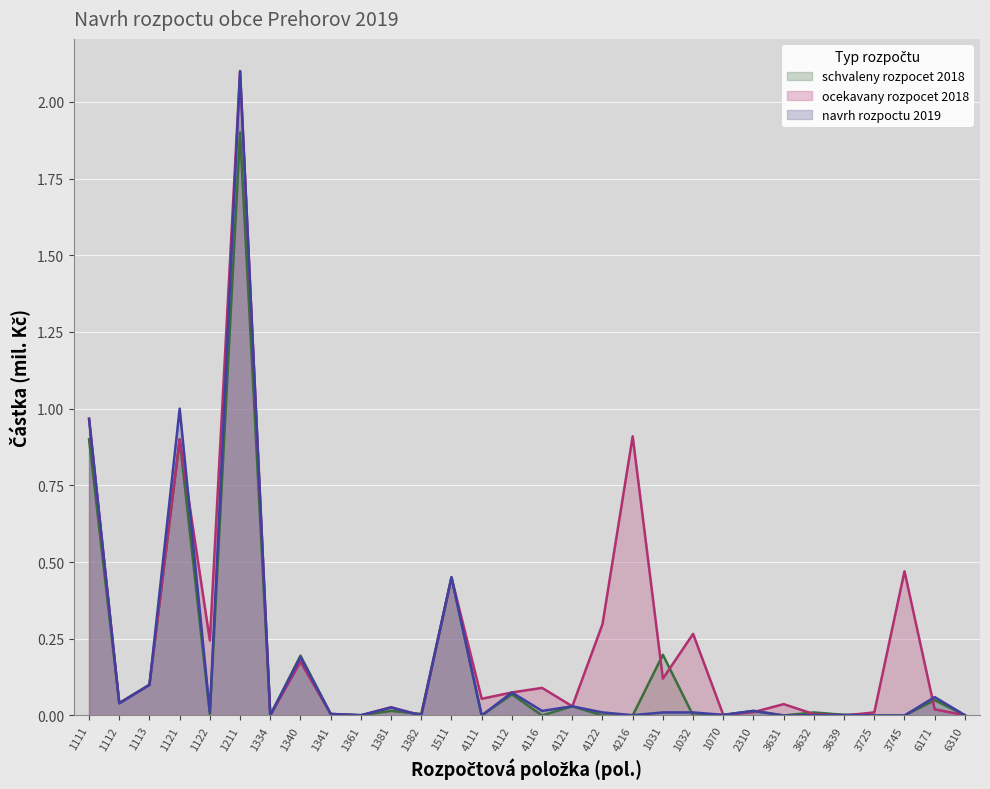

Where is the first local maximum for navrh rozpoctu 2019?

1121